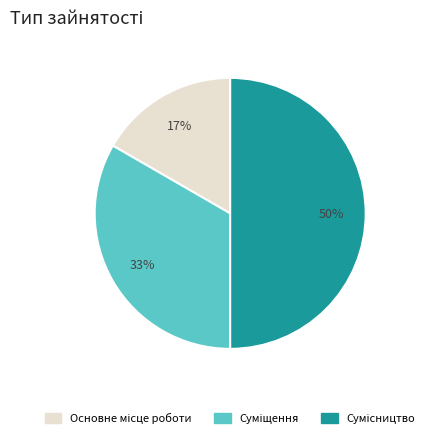

How many slices are in this pie chart?

3